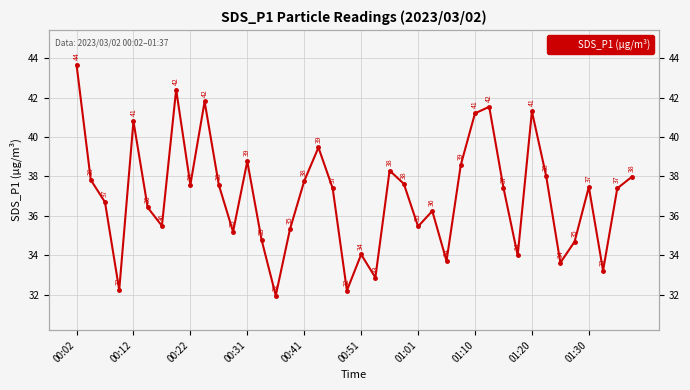

At which category does the chart reach its minimum across all series?

14